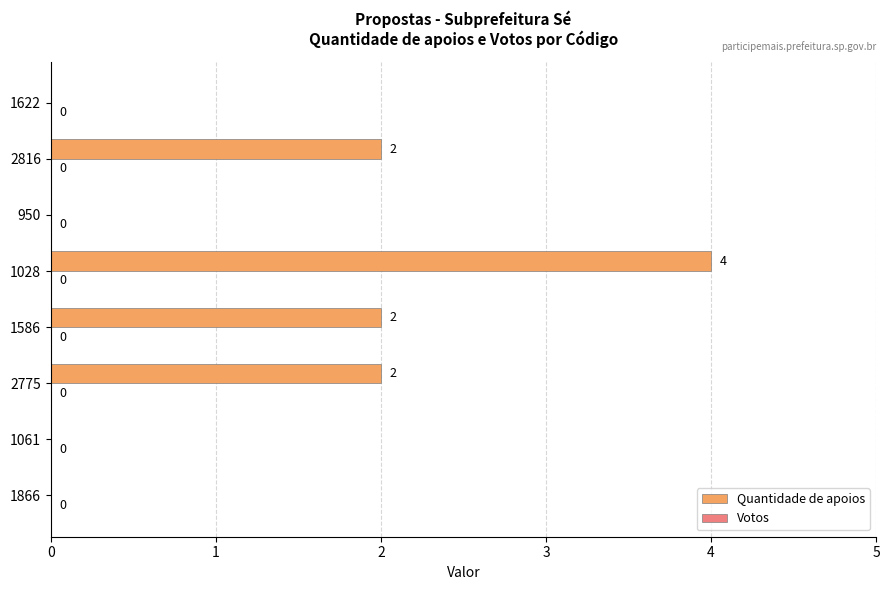

The chart shows a value of 6 at 1028. True or false?

False